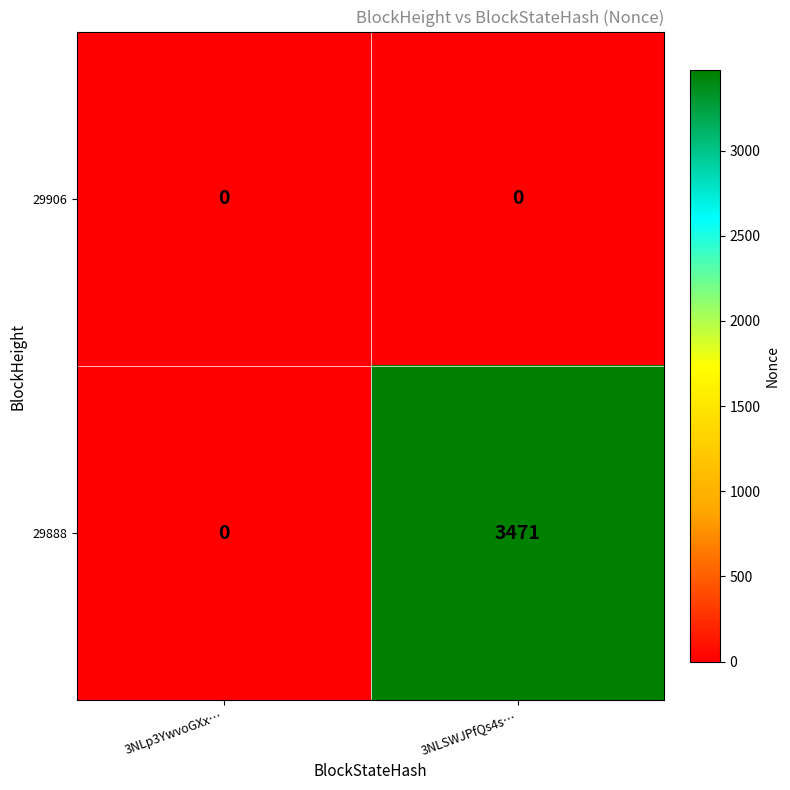

Reading left to right, extract all data points from this chart.

29906: 3NLp3YwvoGXx…=0	3NLSWJPfQs4s…=0
29888: 3NLp3YwvoGXx…=0	3NLSWJPfQs4s…=3471